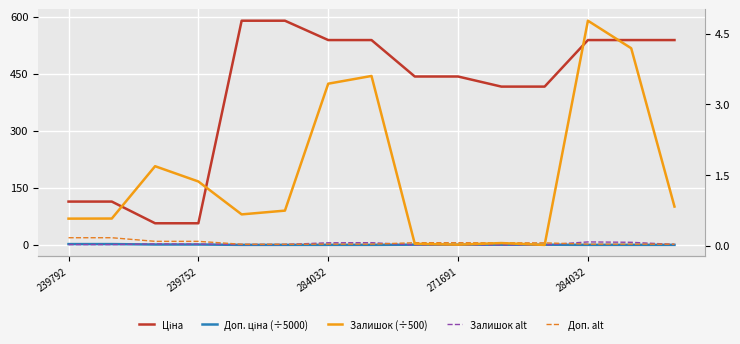

Reading left to right, list all the values displayed in this chart.

Ціна: 114.1	114.1	57.0	57.0	589.9	589.9	539.0	539.0	443.1	443.1	416.6	416.6	539.0	539.0	539.0
Доп. ціна (÷5000): 2.3	2.3	1.1	1.1	0.2	0.2	0.2	0.2	0.7	0.7	0.7	0.7	0.2	0.2	0.2
Залишок alt: 1.0	1.0	2.8	2.3	1.1	1.2	5.7	6.0	0.1	0.0	0.1	0.0	8.0	7.0	1.4
Доп. alt: 19.0	19.0	9.5	9.5	1.8	1.8	2.1	2.1	5.9	5.9	5.6	5.6	2.1	2.1	2.1
Залишок (÷500): 0.6	0.6	1.7	1.4	0.7	0.7	3.4	3.6	0.0	0.0	0.1	0.0	4.8	4.2	0.8